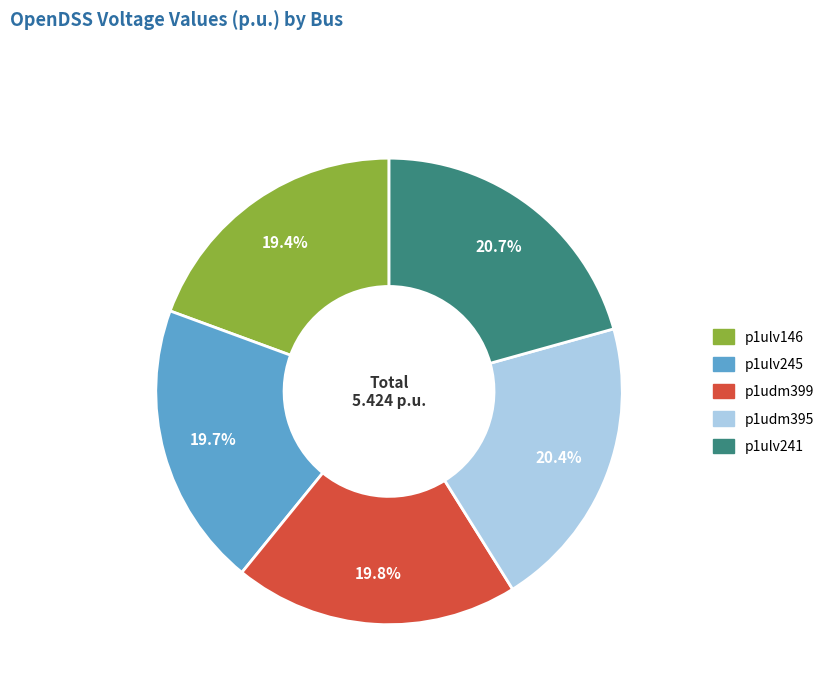

The p1ulv146 slice represents 19% of the pie. True or false?

True